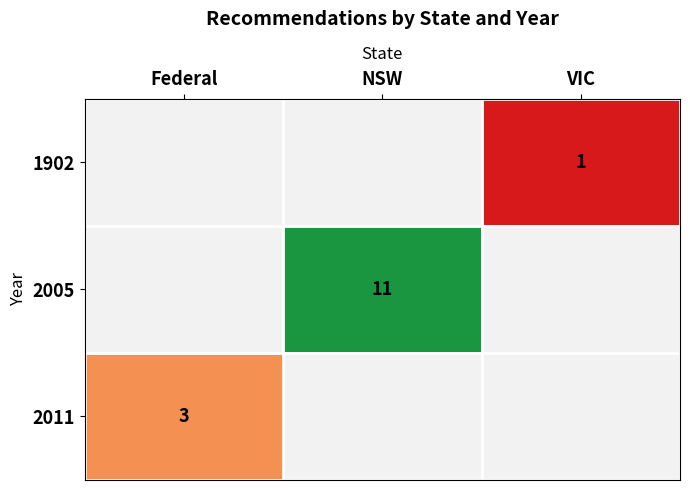

What is the greatest value displayed?

11.0